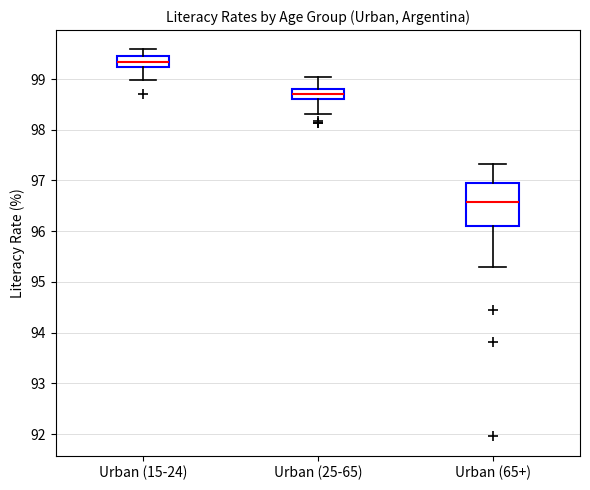

Reading left to right, read every box against the y-axis: the position of its median line, the range the box covers, and the ends of its whiskers. The values are not printed on the chart, so give them approximately, as read against the axis.

Urban (15-24): median 99.3, box 99.2 to 99.5, whiskers 99.0 to 99.6
Urban (25-65): median 98.7, box 98.6 to 98.8, whiskers 98.3 to 99.0
Urban (65+): median 96.6, box 96.1 to 96.9, whiskers 95.3 to 97.3